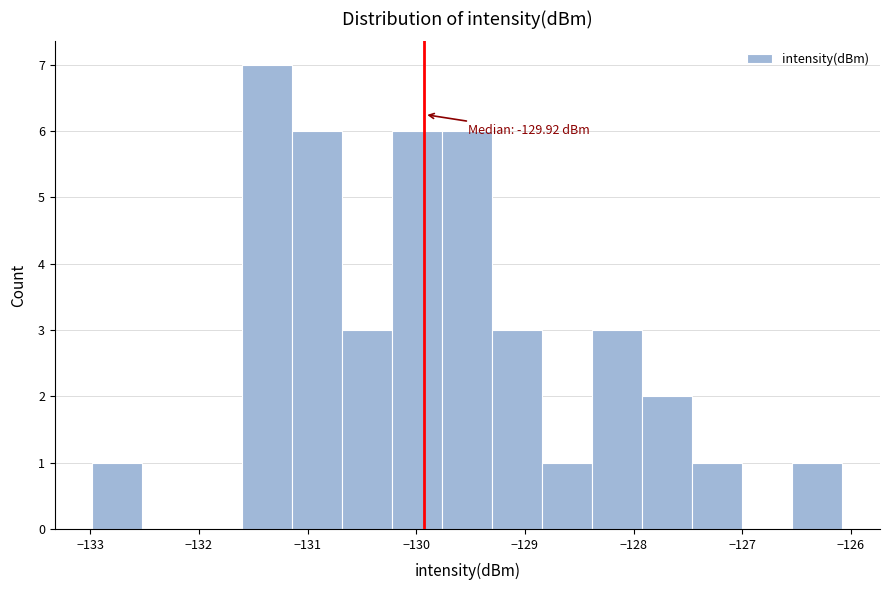

Over which range of the x-axis is the bar tallest?

-131.6 to -131.1